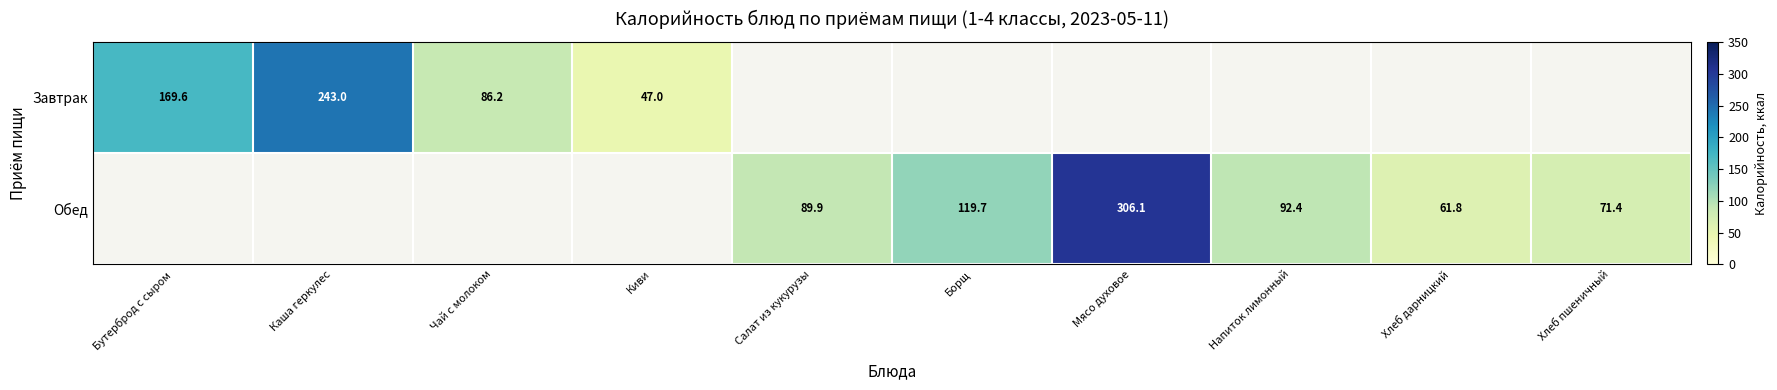

The value of Завтрак at Бутерброд с сыром is 169.6. True or false?

True